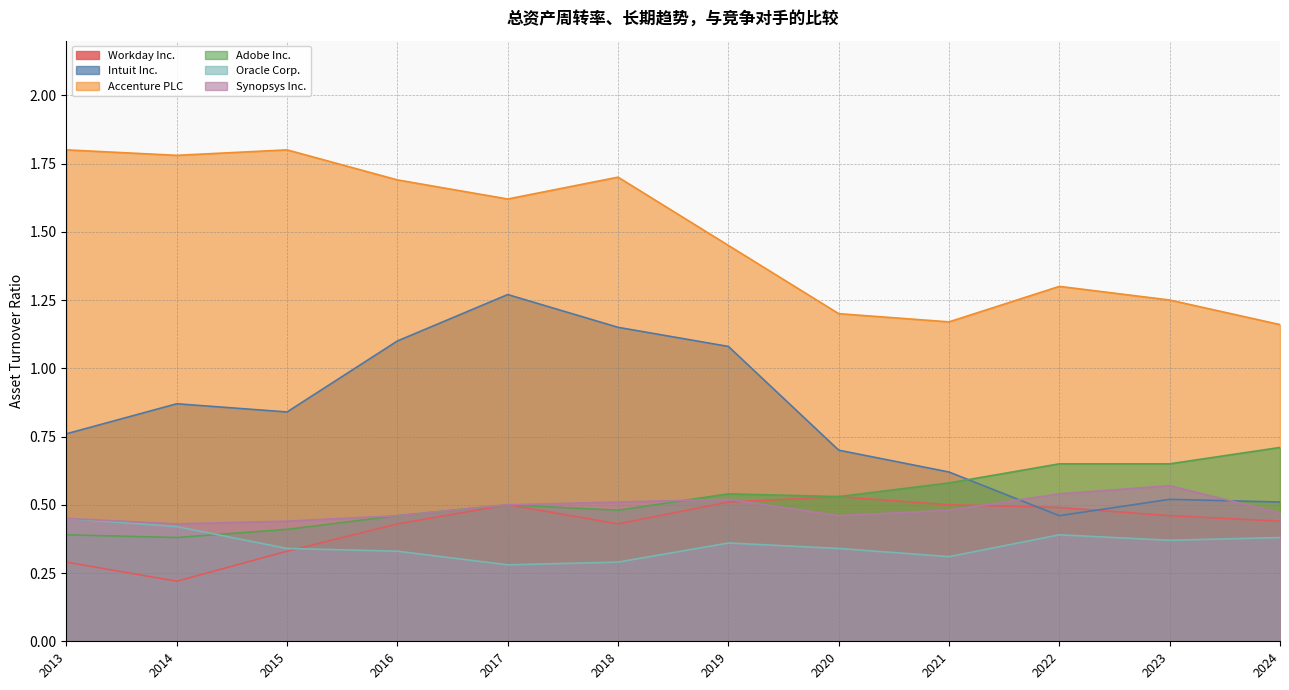

True or false: Accenture PLC and Workday Inc. intersect in this chart.

False